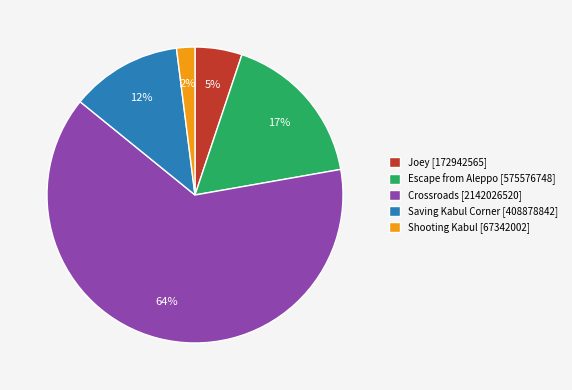

The Joey slice represents 5% of the pie. True or false?

True